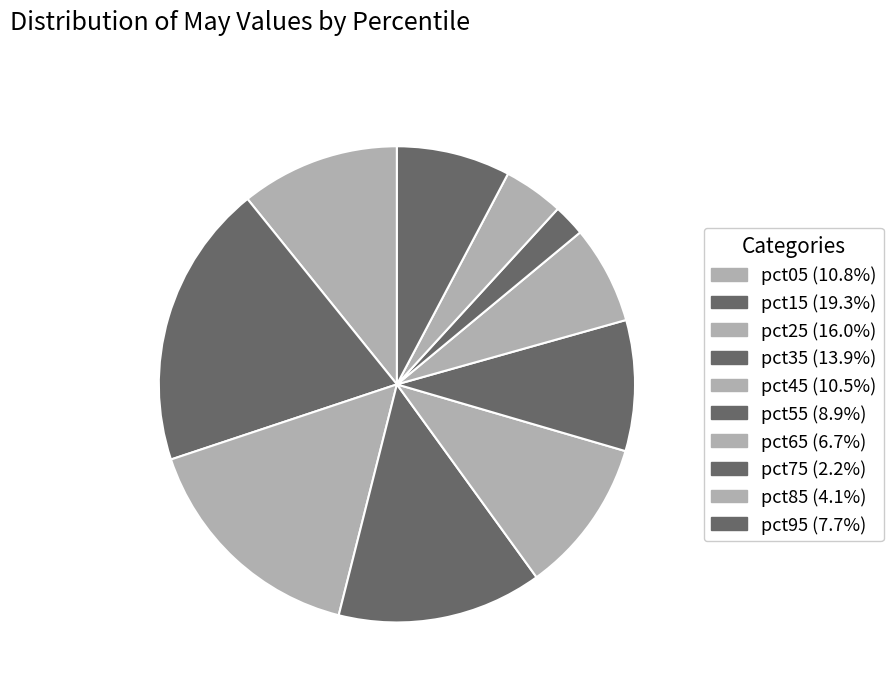

How many segments does this pie chart have?

10